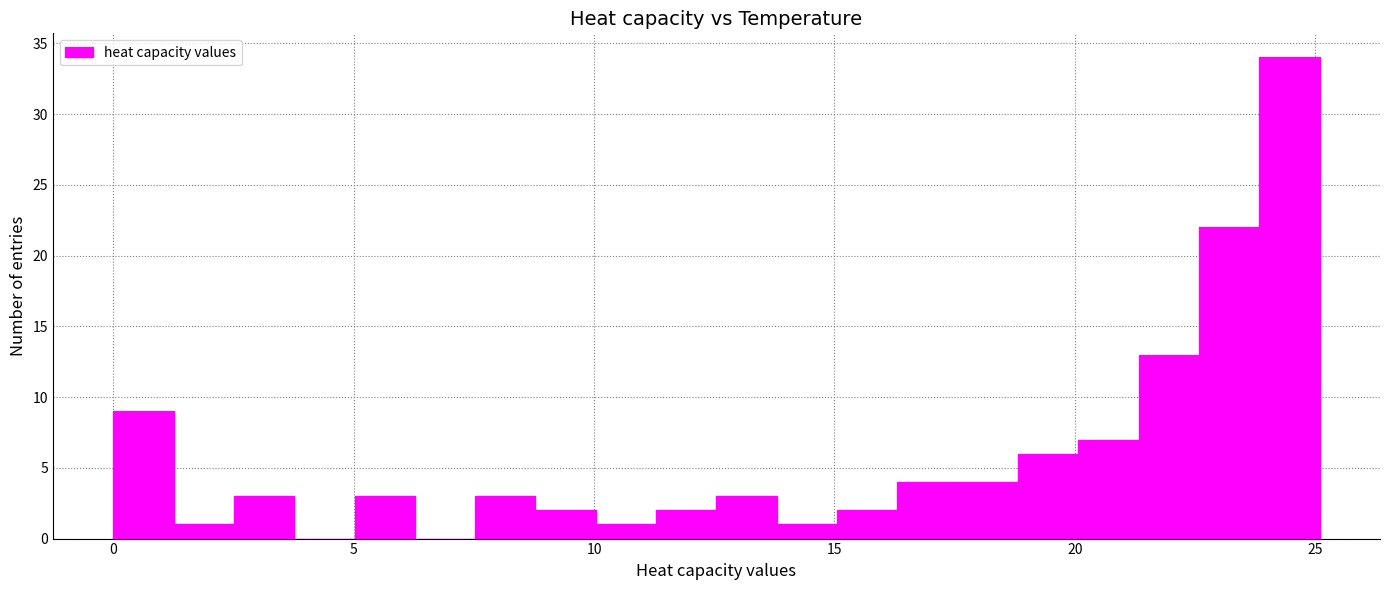

Around what value on the x-axis is the tallest bar? Give the approximate position of its centre, as read against the axis.

24.5